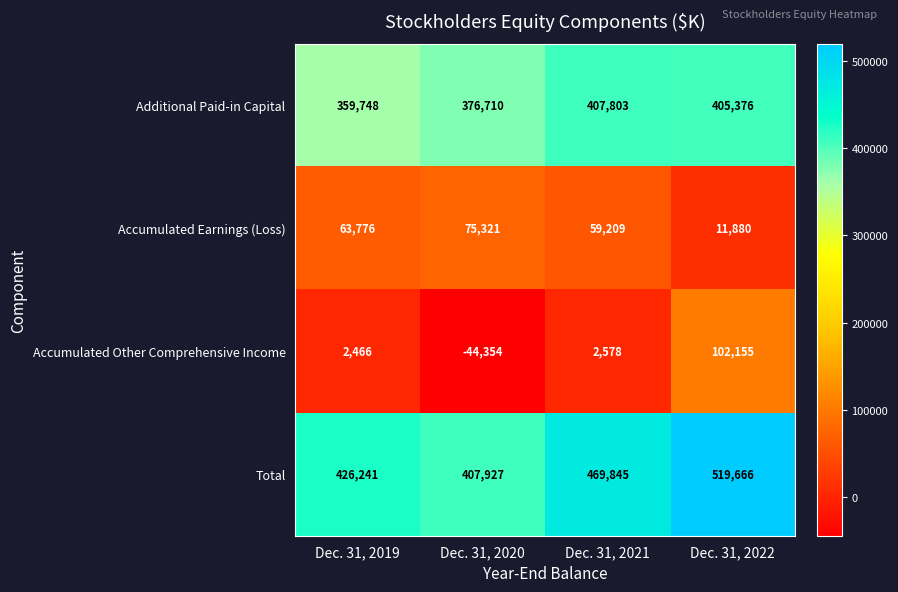

Reading left to right, transcribe all the data shown in this chart.

Additional Paid-in Capital: 359748	376710	407803	405376
Accumulated Earnings (Loss): 63776	75321	59209	11880
Accumulated Other Comprehensive Income: 2466	-44354	2578	102155
Total: 426241	407927	469845	519666